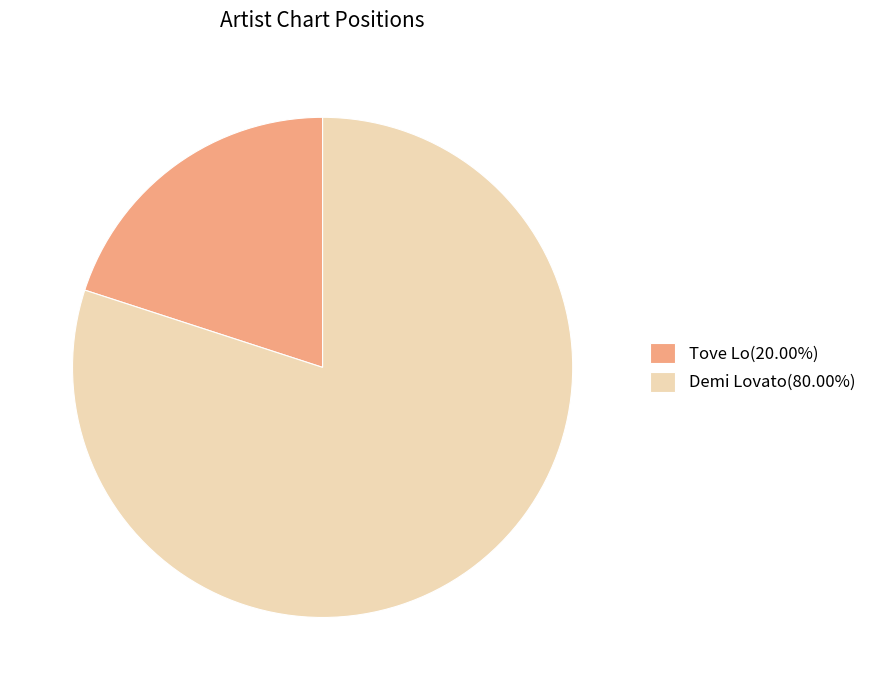

Approximately how many times larger is the value at Demi Lovato(80.00%) compared to Tove Lo(20.00%)?

4.0